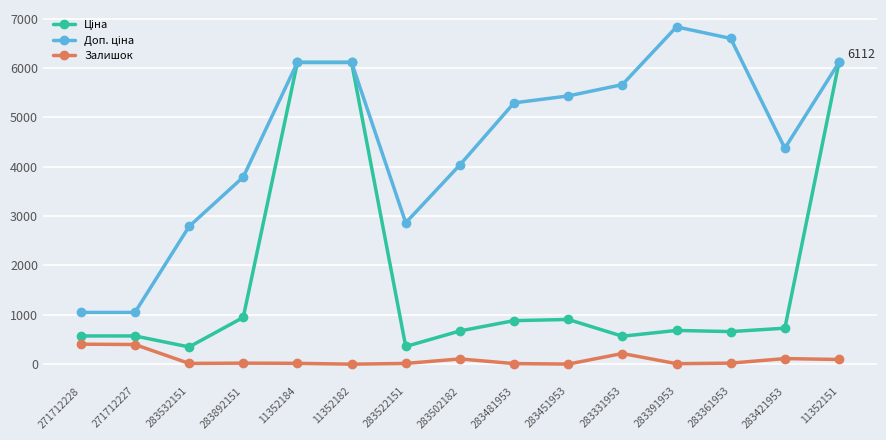

What position from the left is 283892151?

4